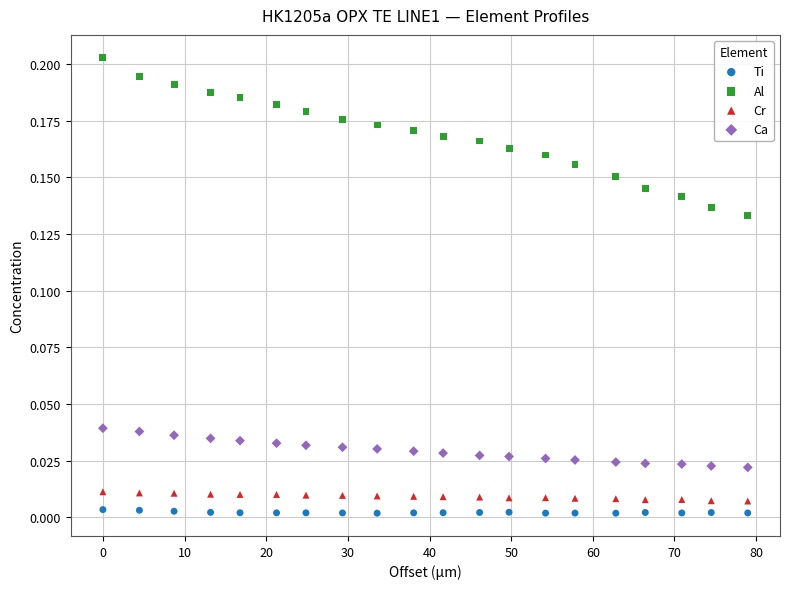

Across all data points, what is the range of X values (max minus min)?

79.0